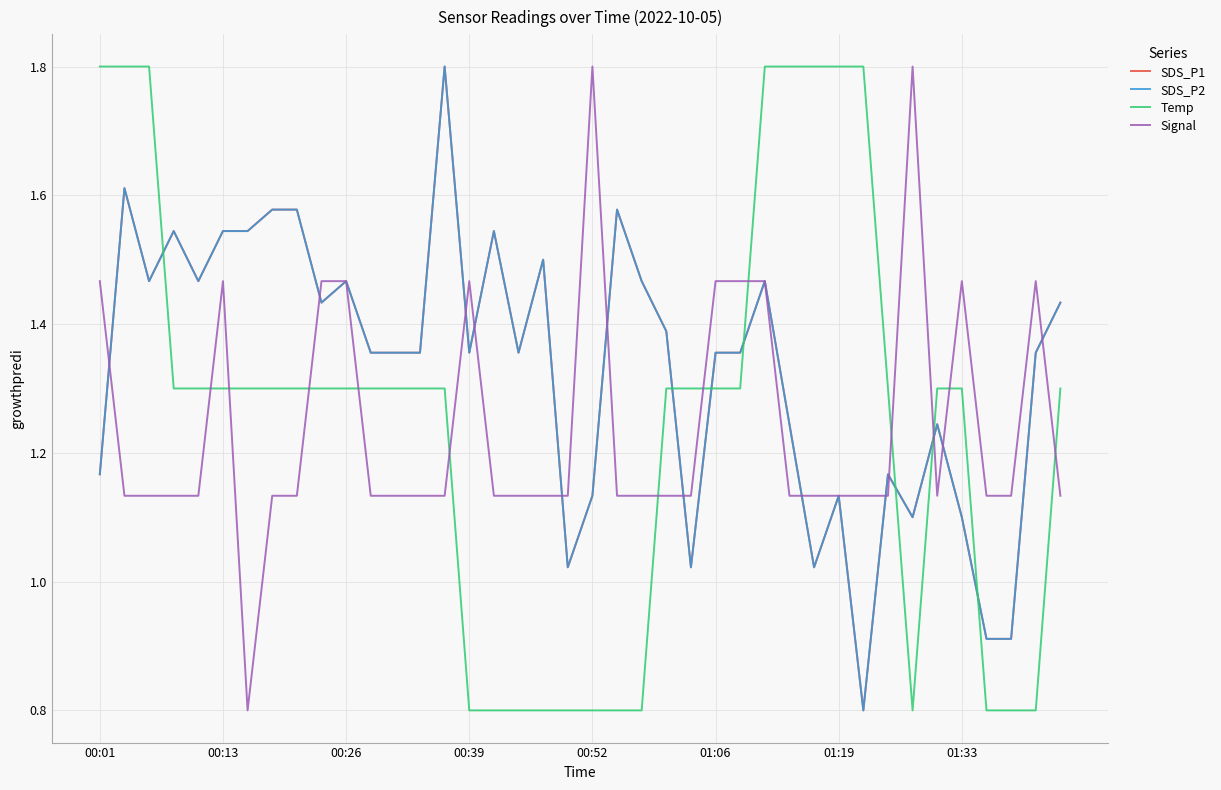

Does the chart have visible grid lines?

Yes